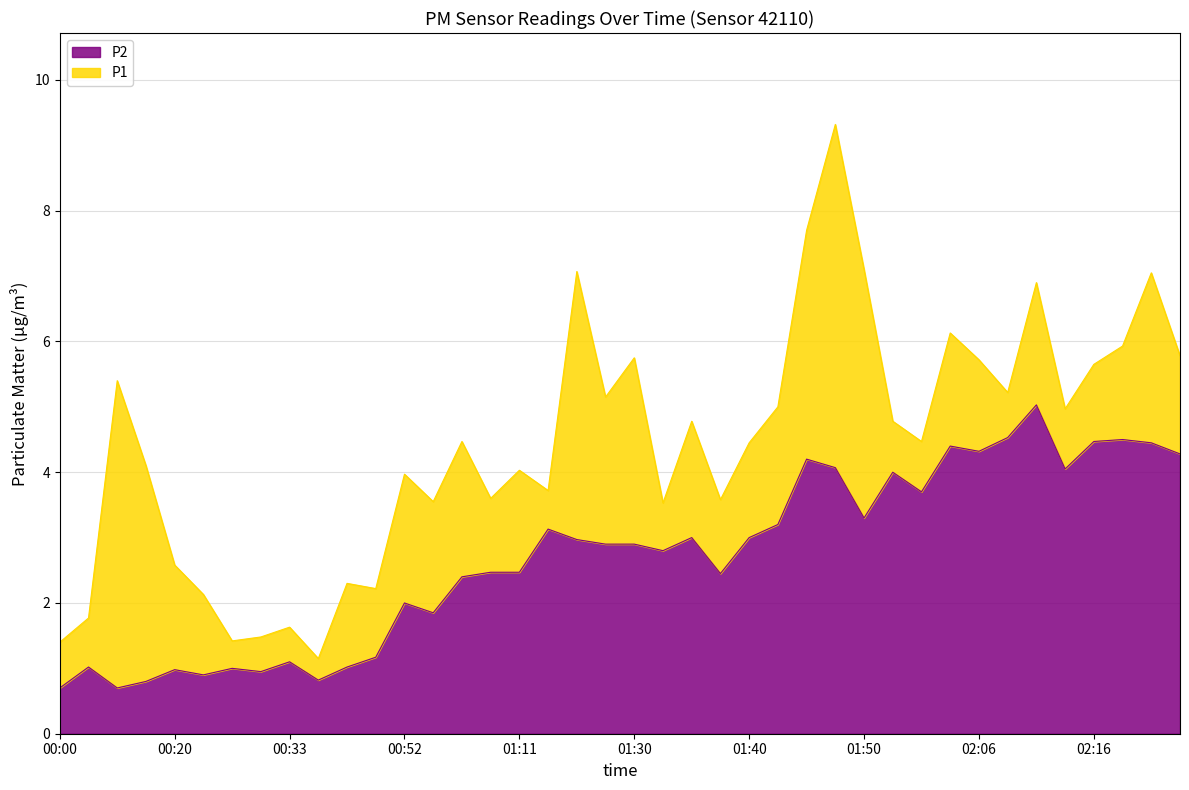

Rank the categories by P2 value from highest to lowest.

02:11, 02:09, 02:19, 02:16, 02:21, 02:03, 02:06, 02:24, 01:45, 01:48, 02:14, 01:53, 02:01, 01:50, 01:43, 01:17, 01:35, 01:40, 01:22, 01:28, 01:30, 01:33, 01:05, 01:11, 01:38, 00:57, 00:52, 00:54, 00:43, 00:33, 00:03, 00:38, 00:28, 00:20, 00:30, 00:25, 00:35, 00:11, 00:00, 00:08